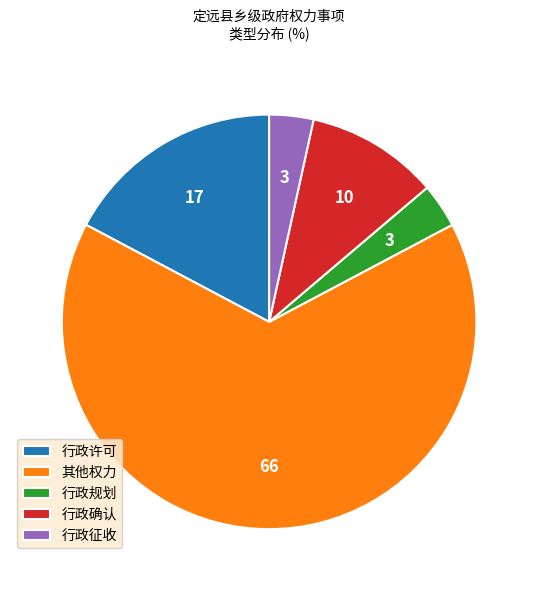

Does 其他权力 represent more than half of the total?

Yes